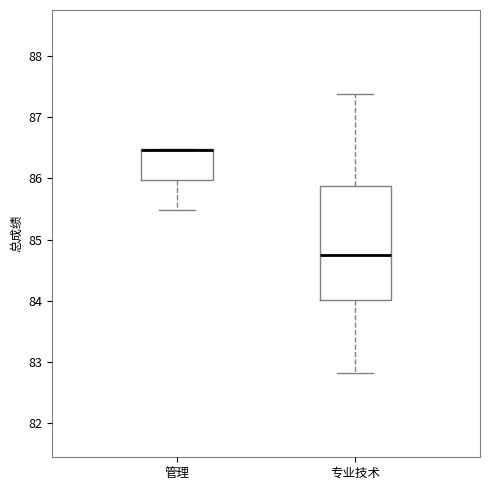

Reading left to right, read every box against the y-axis: the position of its median line, the range the box covers, and the ends of its whiskers. The values are not printed on the chart, so give them approximately, as read against the axis.

管理: median 86.5 (drawn on the box's upper edge), box 86.0 to 86.5, whiskers 85.5 to 86.5
专业技术: median 84.7, box 84.0 to 85.9, whiskers 82.8 to 87.4